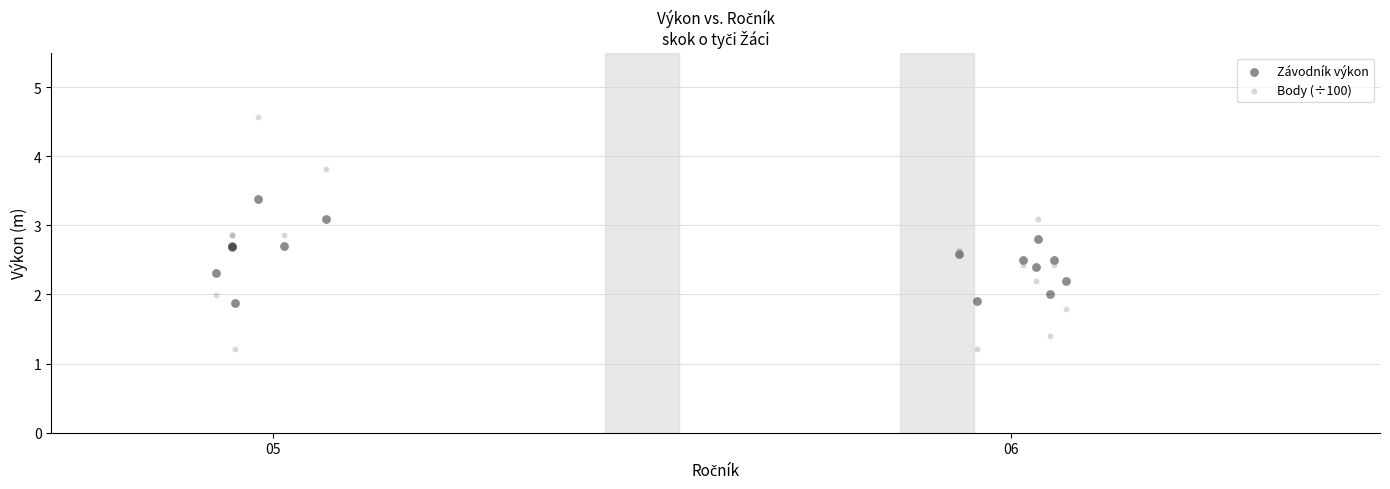

Which series reaches the maximum Y coordinate?

Body (÷100)